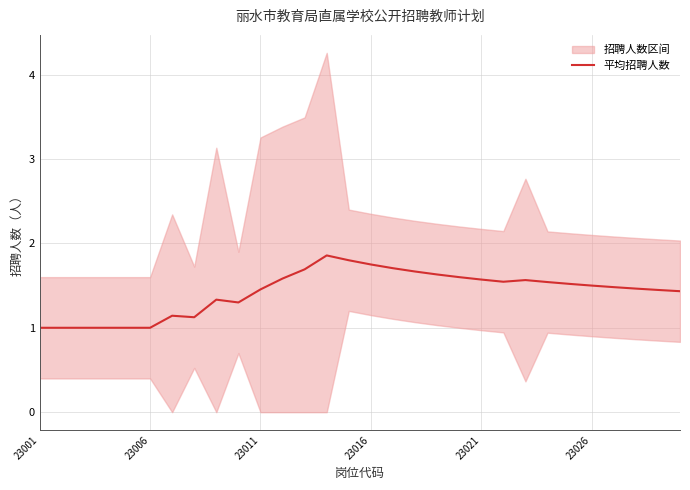

What is the difference between the second highest and minimum values?

0.8